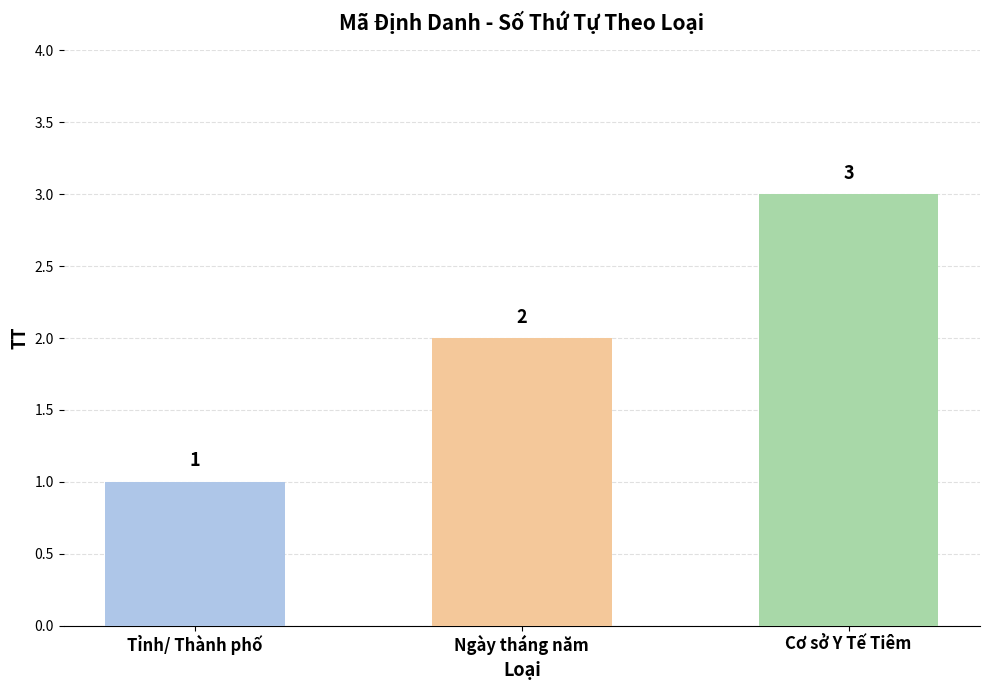

What is the sum of all values?

6